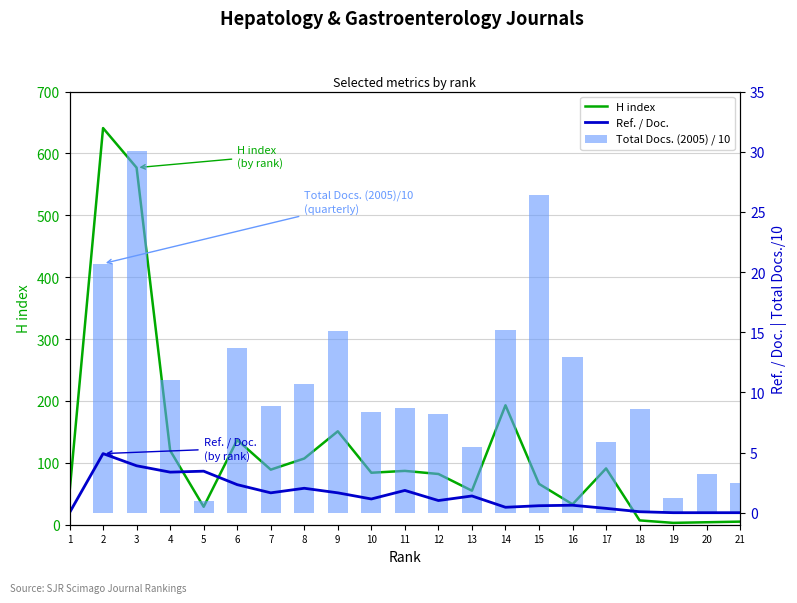

Is the value of H index at 5 greater than the value of Total Docs. (2005) / 10 at 2?

Yes